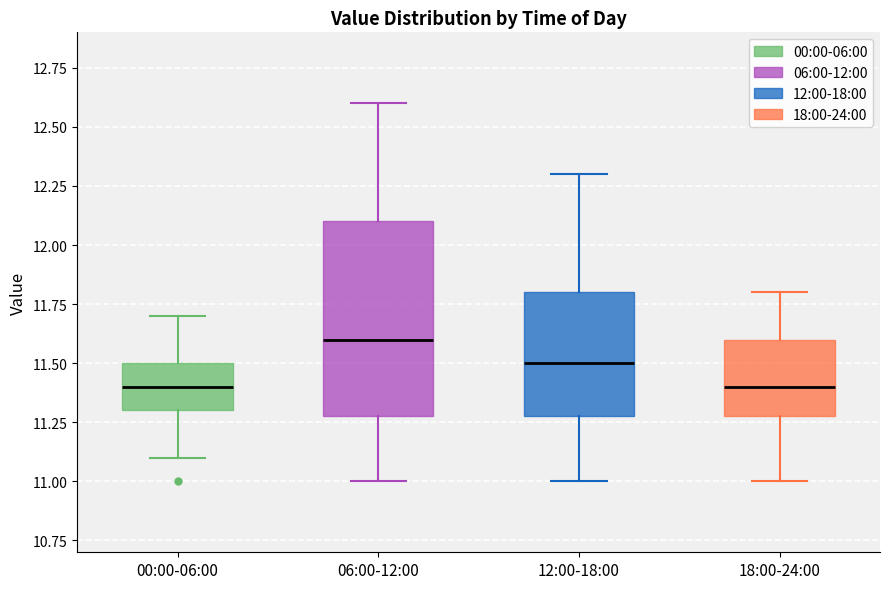

Reading left to right, read every box against the y-axis: the position of its median line, the range the box covers, and the ends of its whiskers. The values are not printed on the chart, so give them approximately, as read against the axis.

00:00-06:00: median 11.4, box 11.3 to 11.5, whiskers 11.1 to 11.7
06:00-12:00: median 11.6, box 11.3 to 12.1, whiskers 11.0 to 12.6
12:00-18:00: median 11.5, box 11.3 to 11.8, whiskers 11.0 to 12.3
18:00-24:00: median 11.4, box 11.3 to 11.6, whiskers 11.0 to 11.8